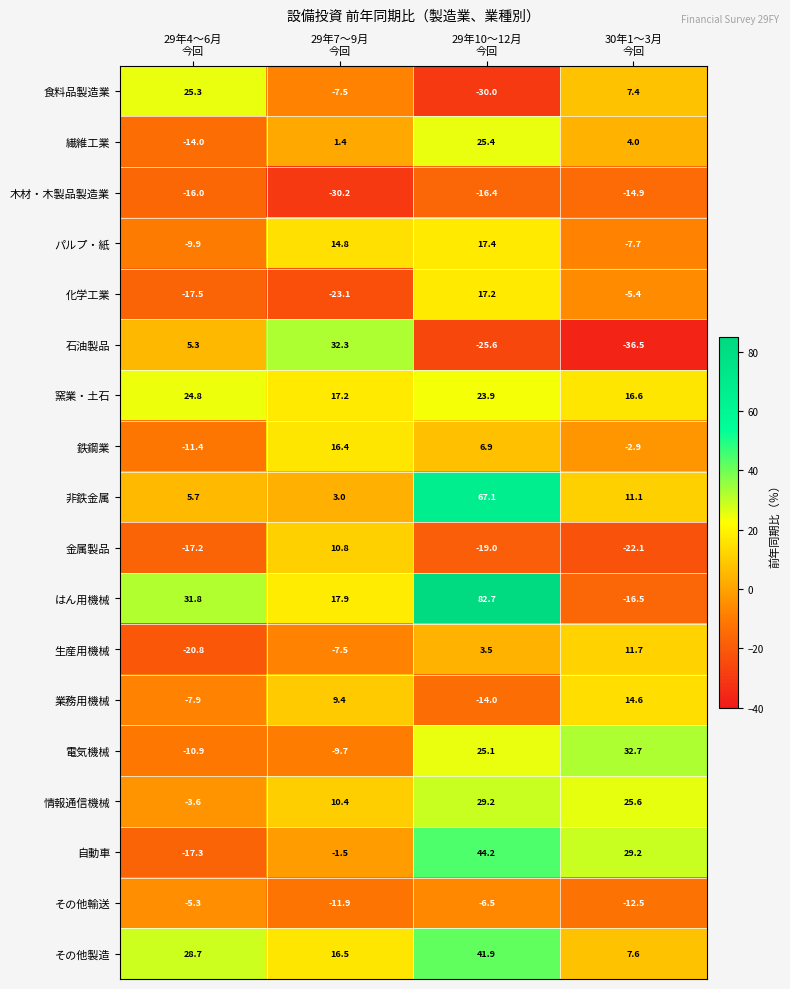

What is the sum of all その他輸送 values?

-36.2